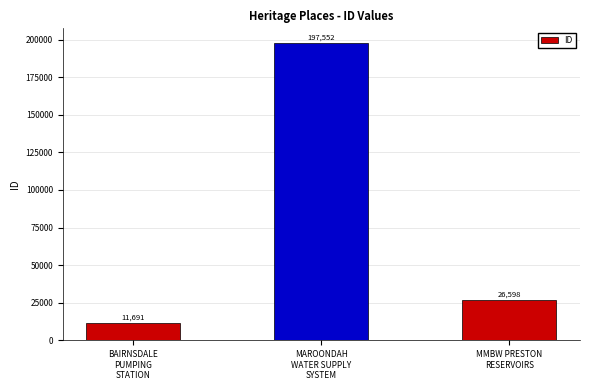

Reading left to right, extract all data points from this chart.

BAIRNSDALE
PUMPING
STATION=11691	MAROONDAH
WATER SUPPLY
SYSTEM=197552	MMBW PRESTON
RESERVOIRS=26598